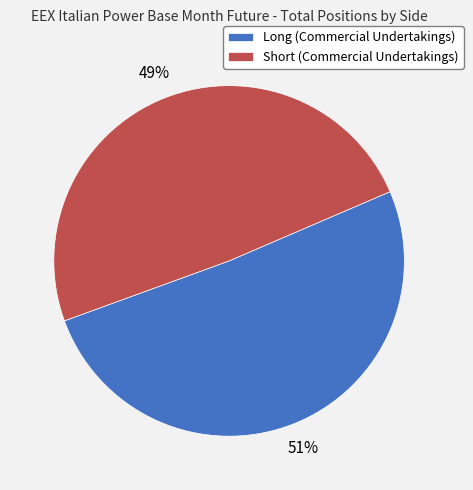

Which category has the biggest portion of the pie?

Long (Commercial Undertakings)